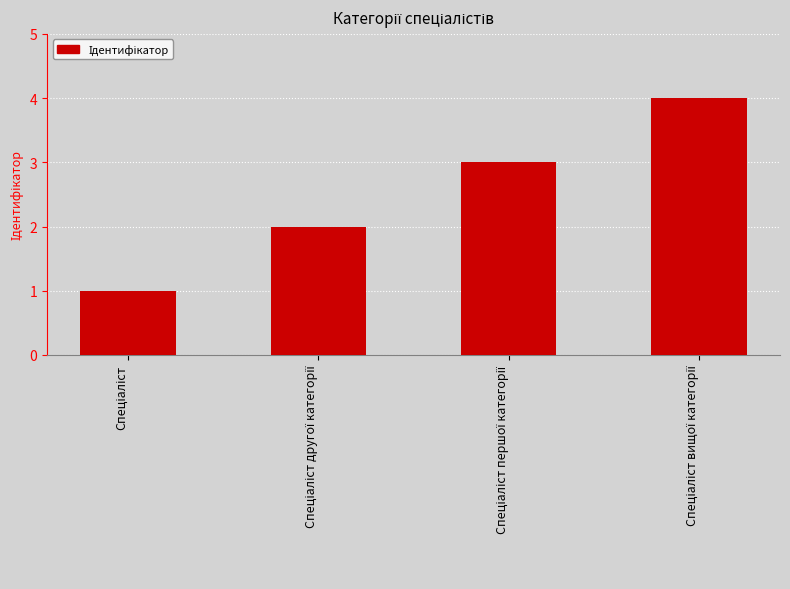

What is the difference between the second highest and minimum values?

2